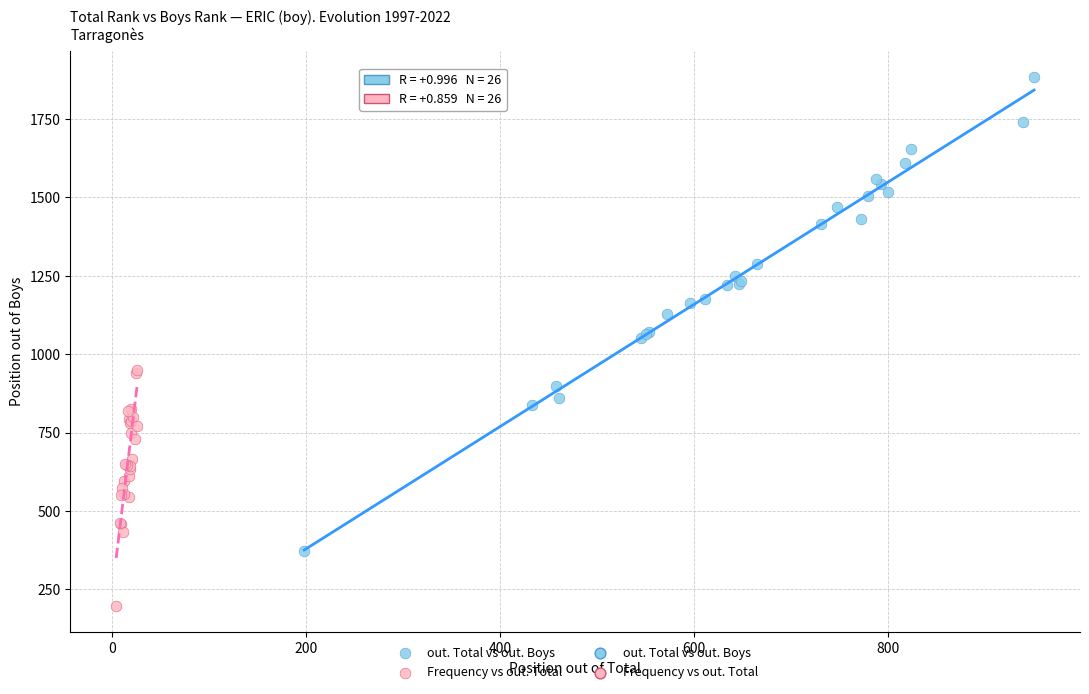

Which series contains the highest Y value?

out. Total vs out. Boys